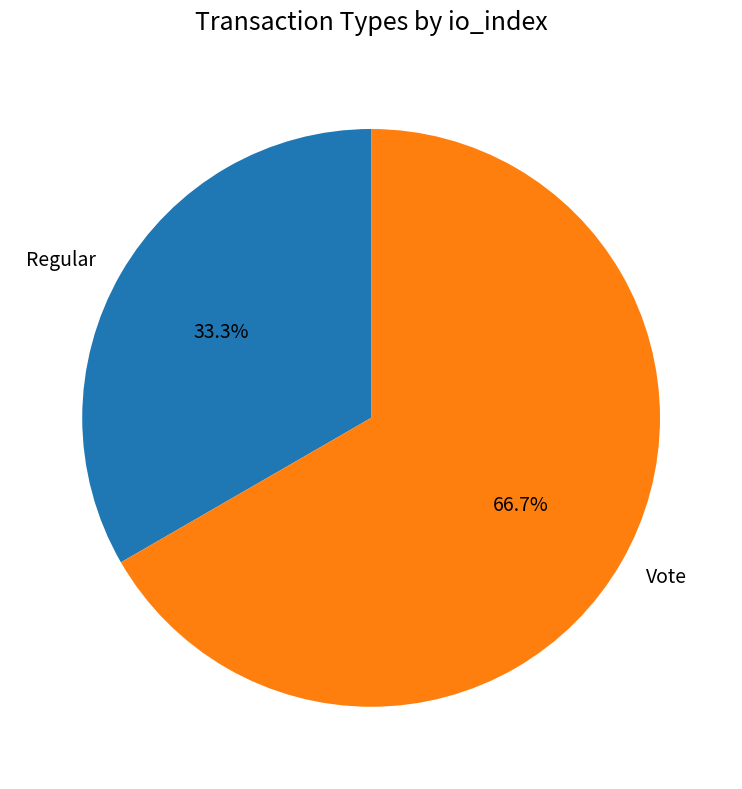

True or false: Vote accounts for 54% of the total.

False